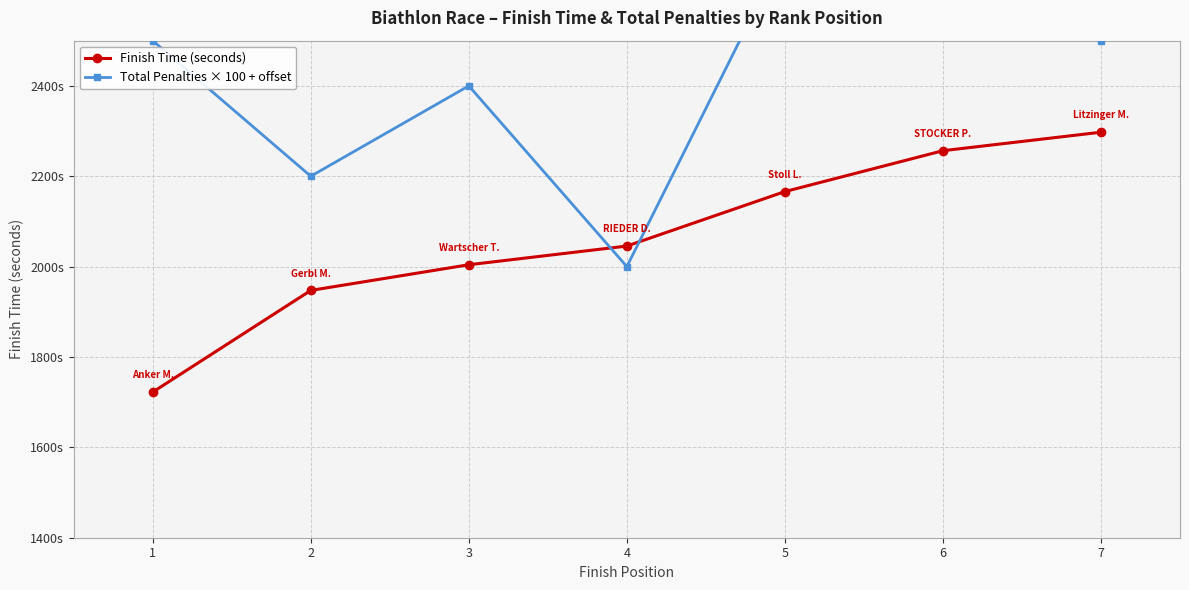

True or false: Finish Time (seconds) has more than 2 interior local peaks.

False